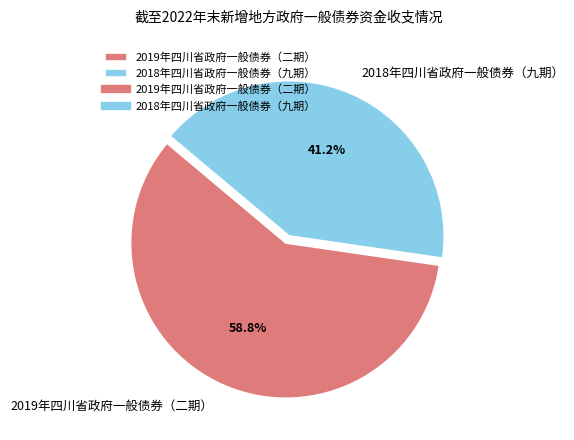

What percentage is NOT represented by 2019年四川省政府一般债券（二期）?

41.2%